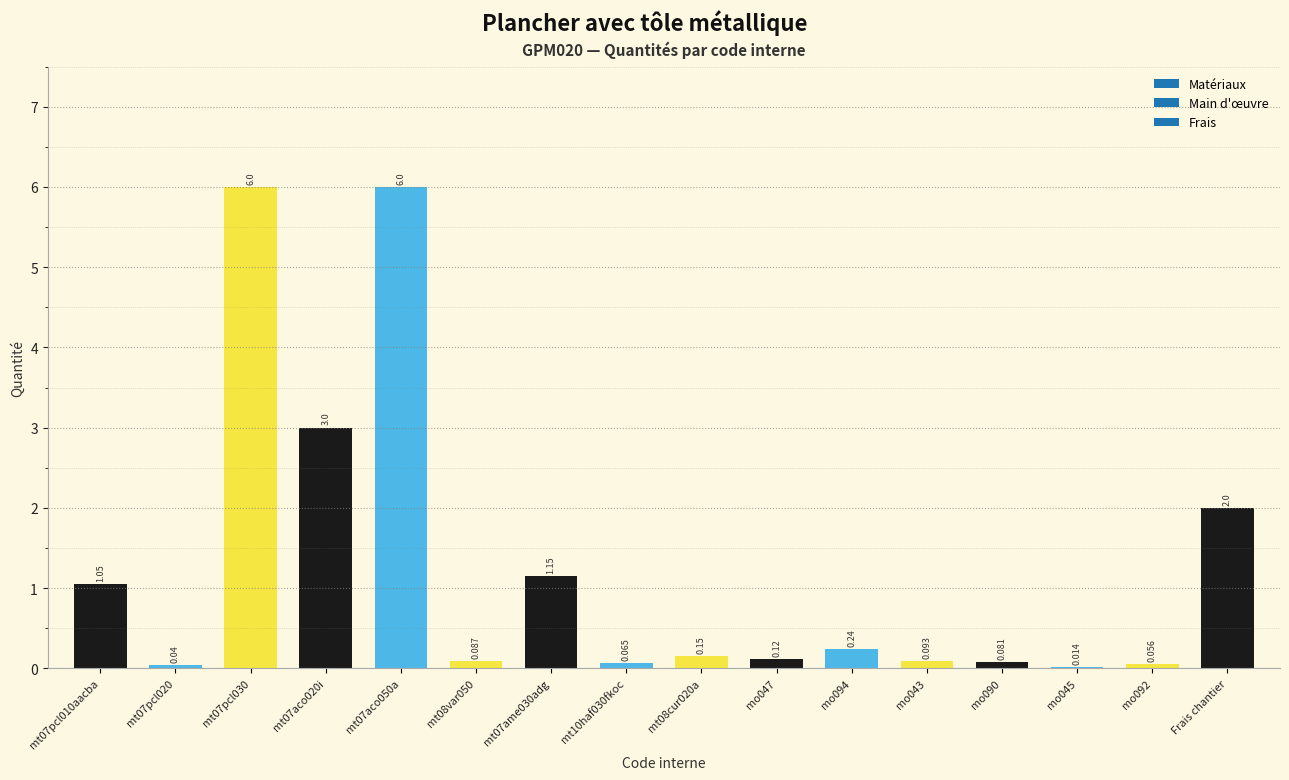

Between mo047 and Frais chantier, which is larger?

Frais chantier